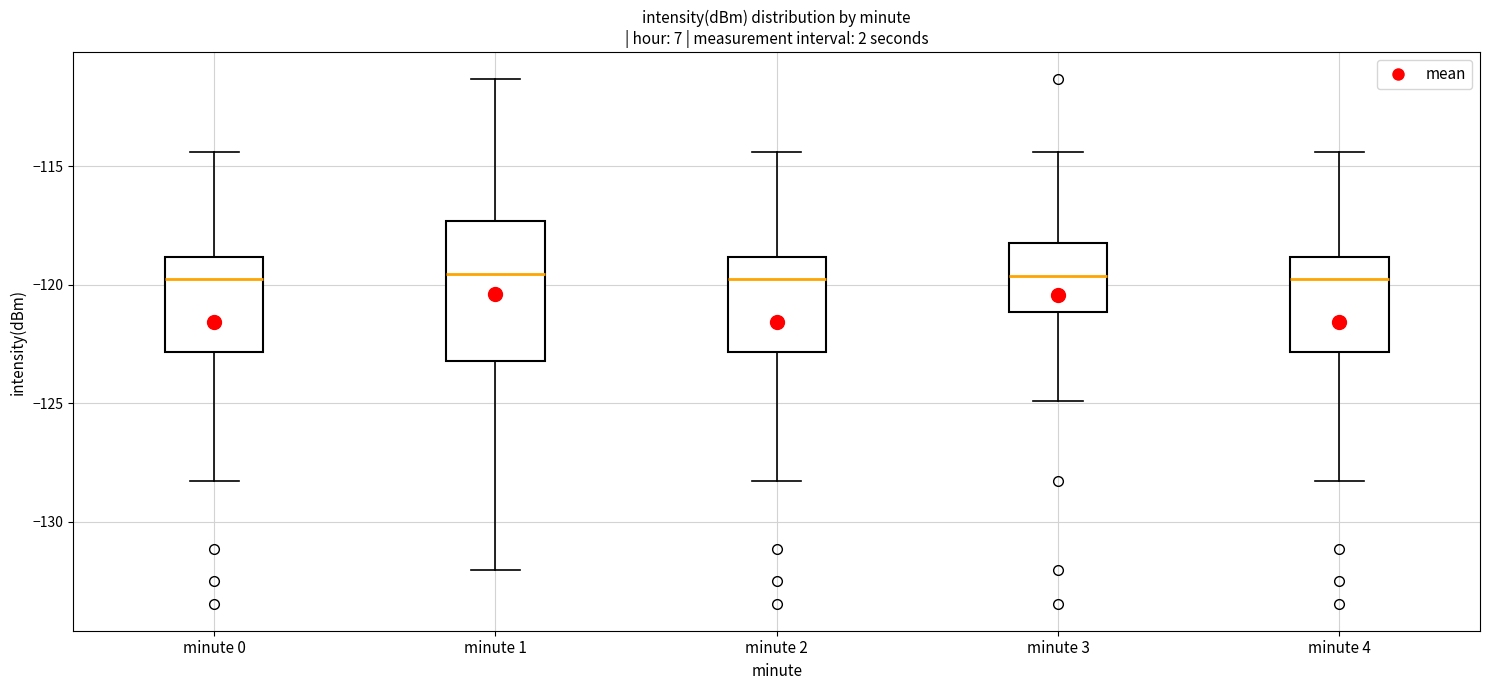

Reading left to right, read every box against the y-axis: the position of its median line, the range the box covers, and the ends of its whiskers. The values are not printed on the chart, so give them approximately, as read against the axis.

minute 0: median -120.0, box -123.0 to -119.0, whiskers -128.5 to -114.5
minute 1: median -119.5, box -123.0 to -117.5, whiskers -132.0 to -111.5
minute 2: median -120.0, box -123.0 to -119.0, whiskers -128.5 to -114.5
minute 3: median -119.5, box -121.0 to -118.5, whiskers -125.0 to -114.5
minute 4: median -120.0, box -123.0 to -119.0, whiskers -128.5 to -114.5